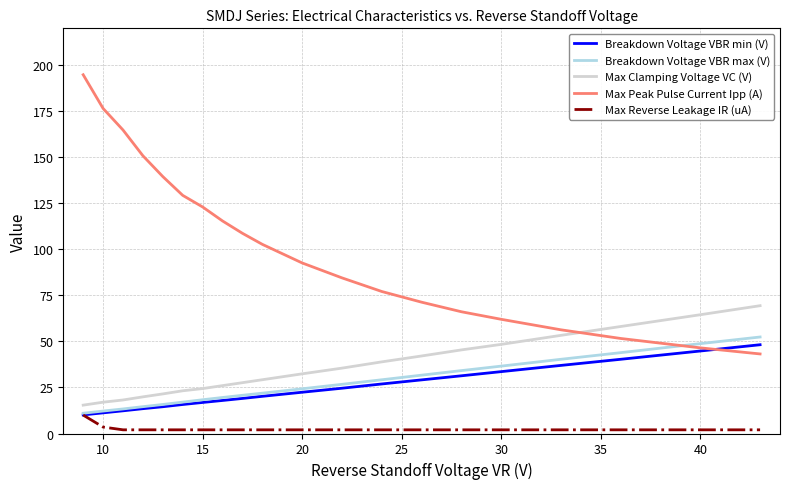

What is the maximum value for Max Clamping Voltage VC (V)?

69.4